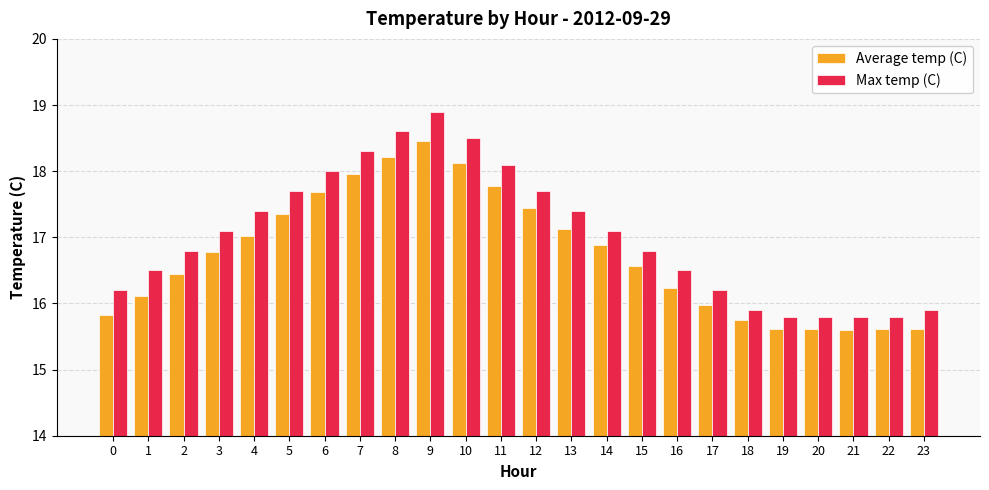

What value does the Max temp (C) series have at 14?

17.1